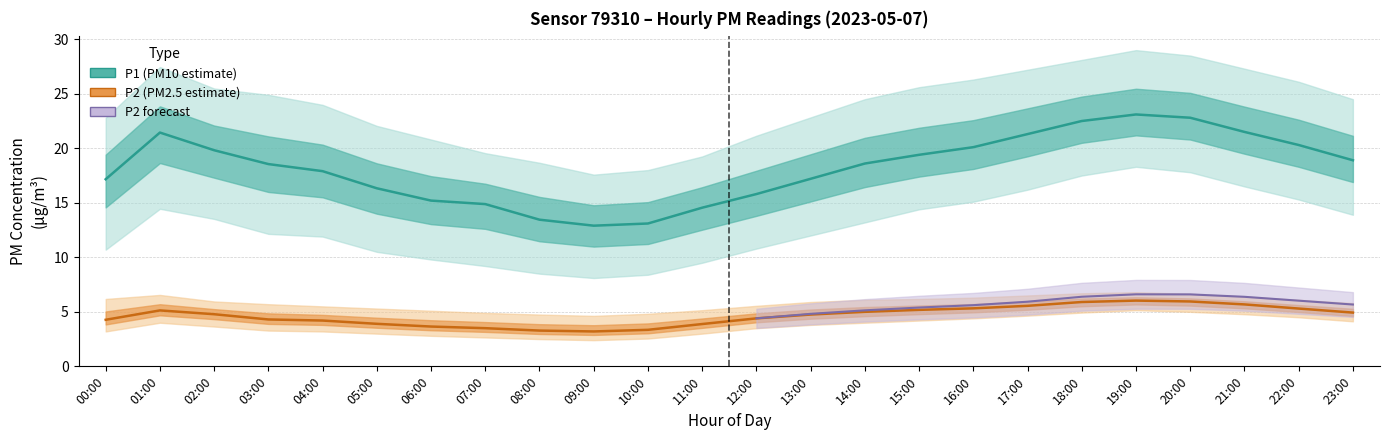

True or false: P1_low and P2 intersect in this chart.

False